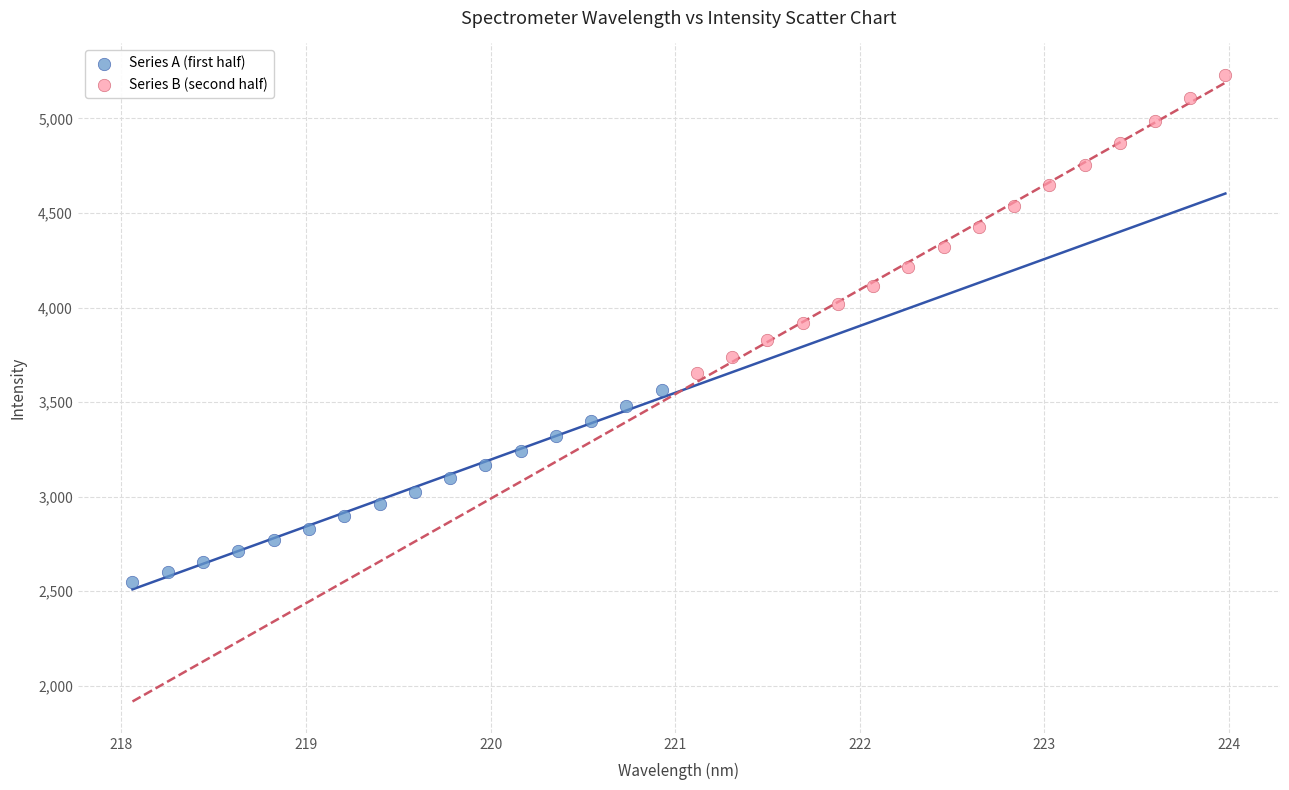

Which series has the largest Y range (max minus min)?

Series B (second half)